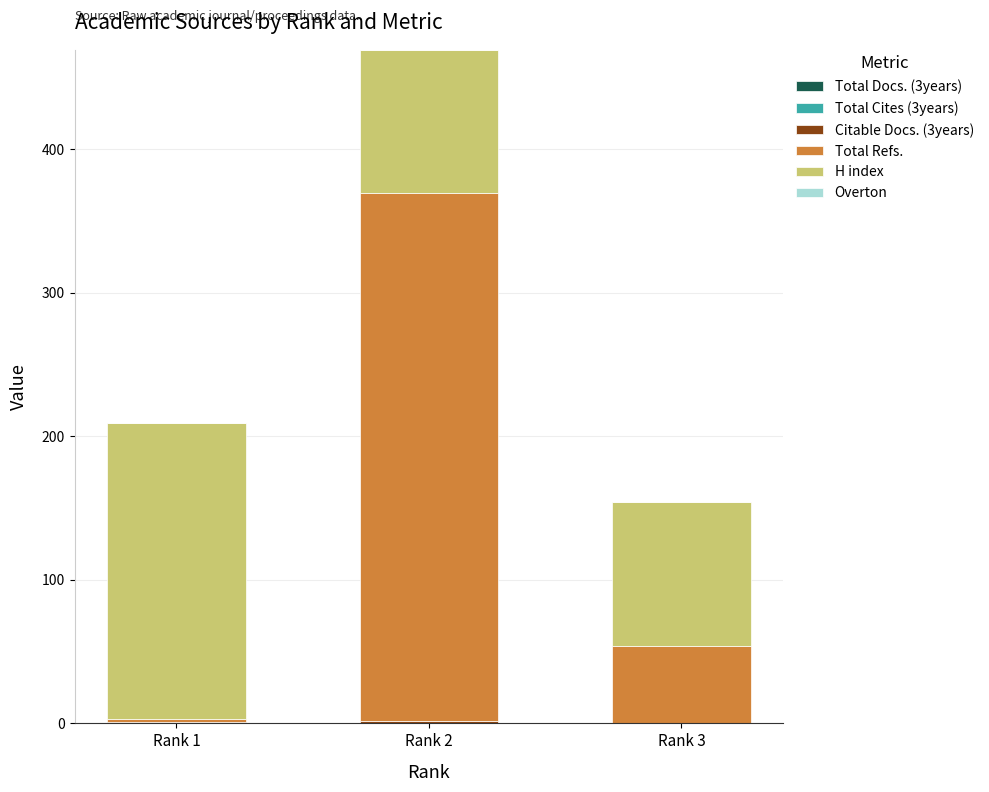

At which category is the sum across all series the highest?

Rank 2